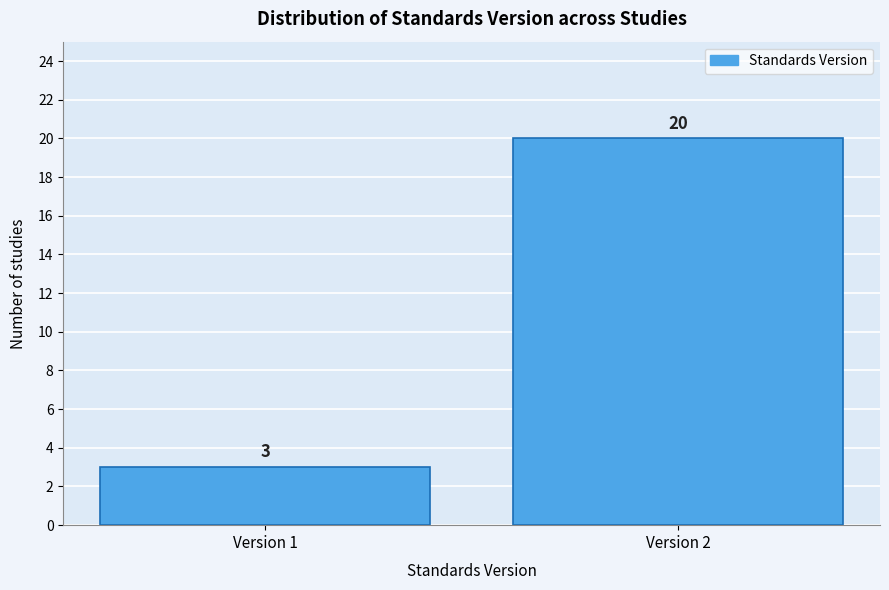

Reading left to right, what are all the values shown in this chart?

Version 1=3	Version 2=20